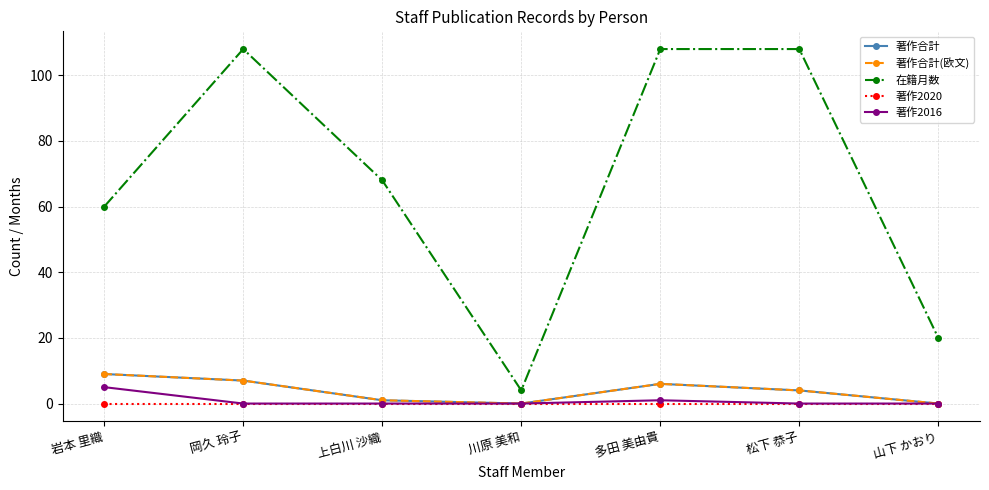

What is the spread (max minus min) of values at 岩本 里織?

60